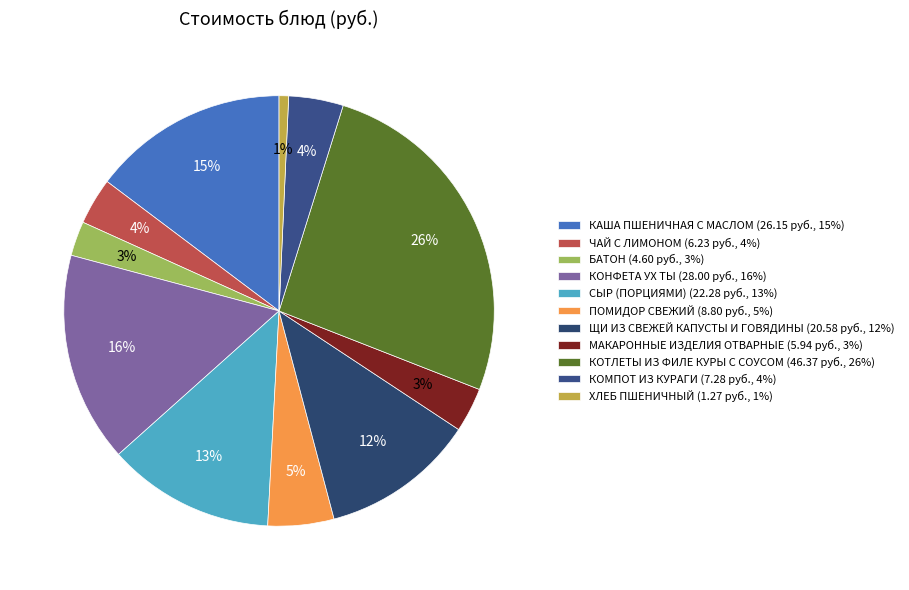

What portion of the pie excludes КОМПОТ ИЗ КУРАГИ?

95.9%